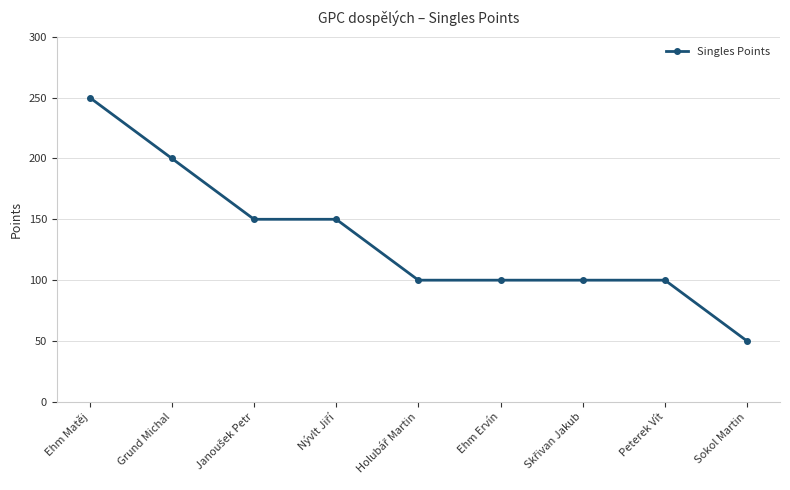

Does the chart display data point markers on the line(s)?

Yes